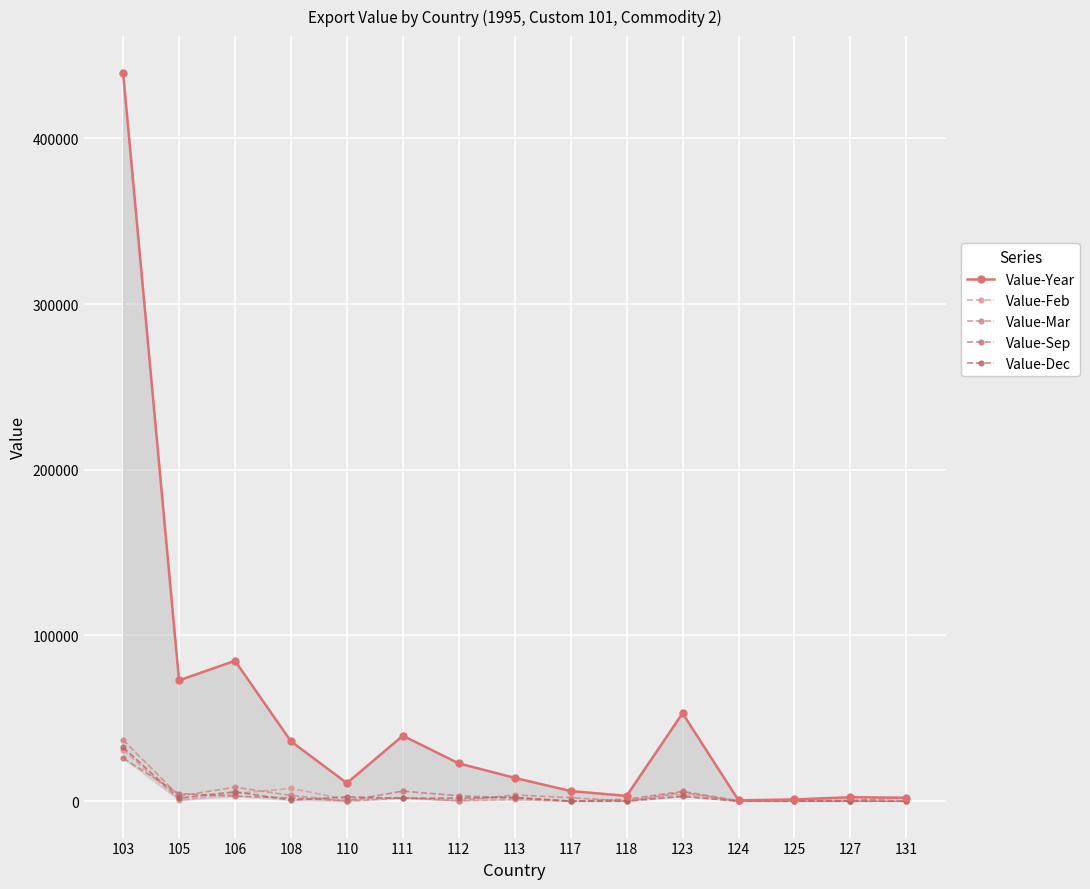

Reading left to right, extract all data points from this chart.

Value-Year: 103=439728	105=72903	106=84710	108=36104	110=10884	111=39477	112=22779	113=14049	117=6092	118=3187	123=53022	124=508	125=1020	127=2371	131=2049
Value-Feb: 103=31115	105=581	106=4489	108=7746	110=933	111=2121	112=236	113=1009	117=0	118=280	123=4102	124=0	125=0	127=0	131=0
Value-Mar: 103=36950	105=3118	106=8387	108=3465	110=0	111=2053	112=269	113=3721	117=2127	118=0	123=5264	124=0	125=0	127=0	131=0
Value-Sep: 103=25908	105=4497	106=3008	108=1917	110=225	111=6028	112=3261	113=1944	117=0	118=1138	123=5840	124=272	125=465	127=390	131=2049
Value-Dec: 103=32499	105=1791	106=5658	108=652	110=2554	111=1726	112=1852	113=2289	117=0	118=0	123=2864	124=0	125=0	127=0	131=0